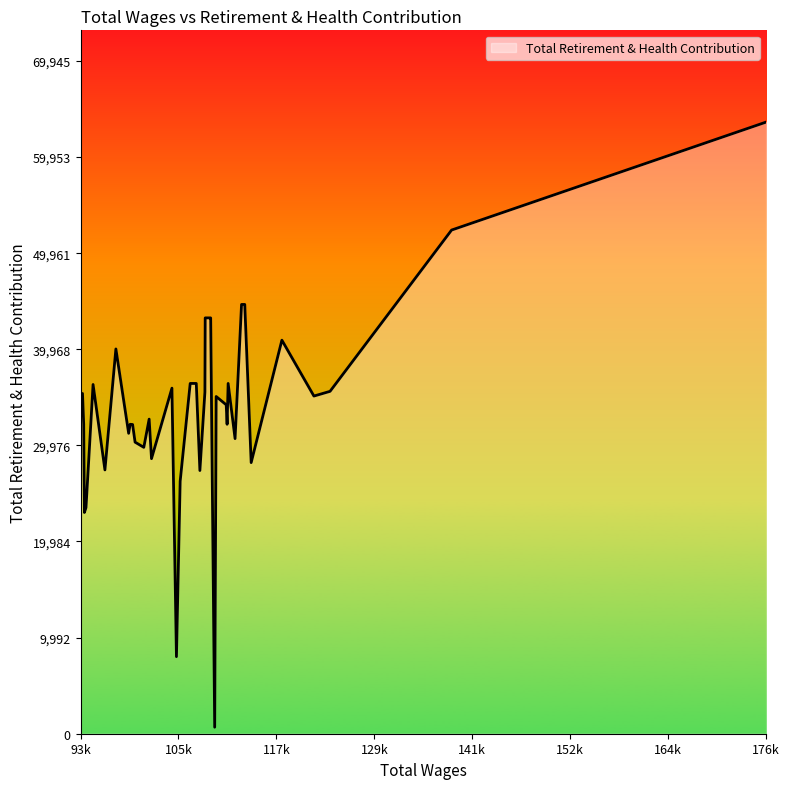

What is the difference between the second highest and minimum values?

51686